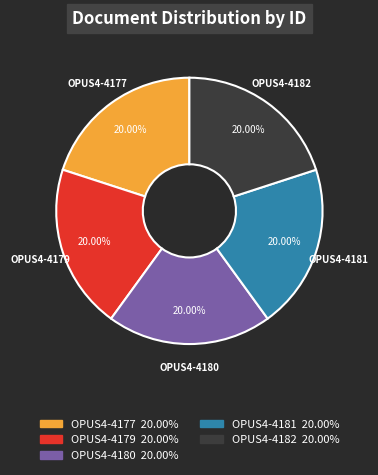

Does any single category account for the majority?

No